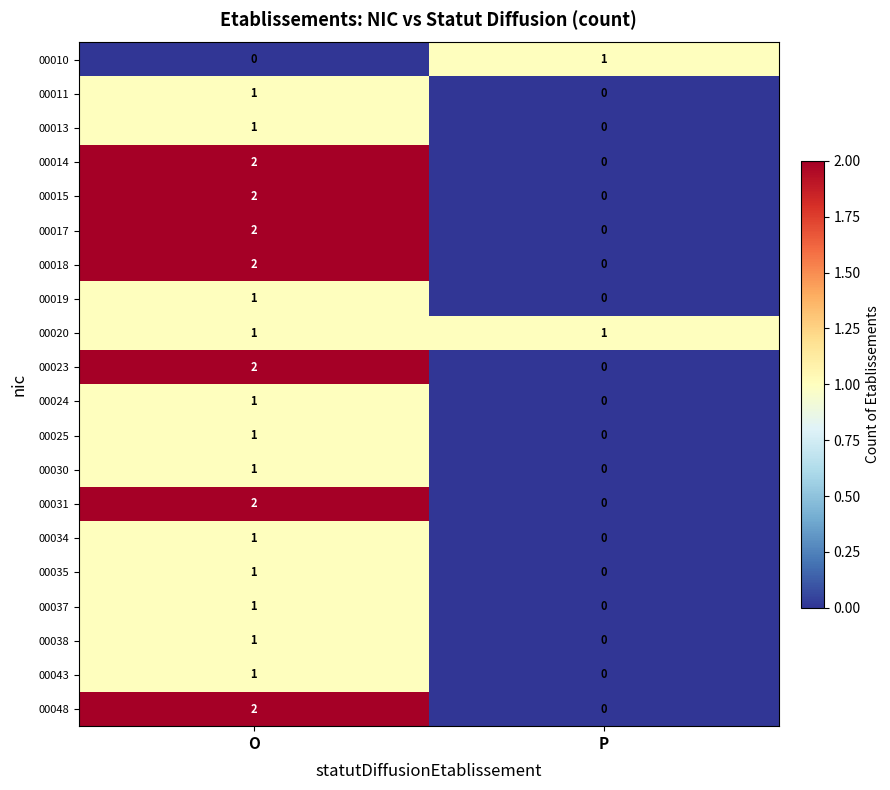

At which label is 00019 closest to 0?

P